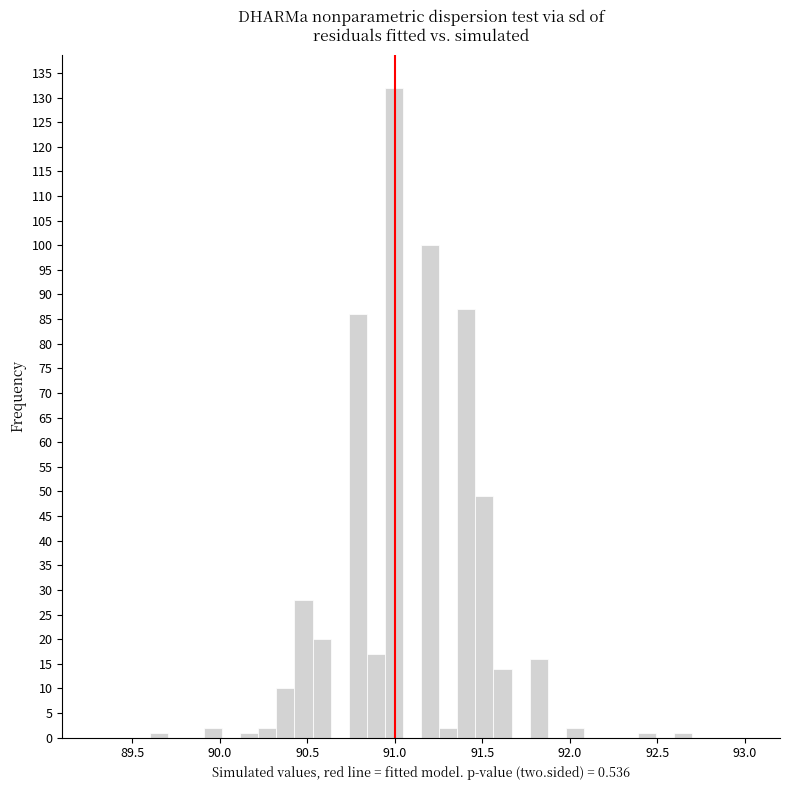

Around what value on the x-axis is the tallest bar? Give the approximate position of its centre, as read against the axis.

91.00